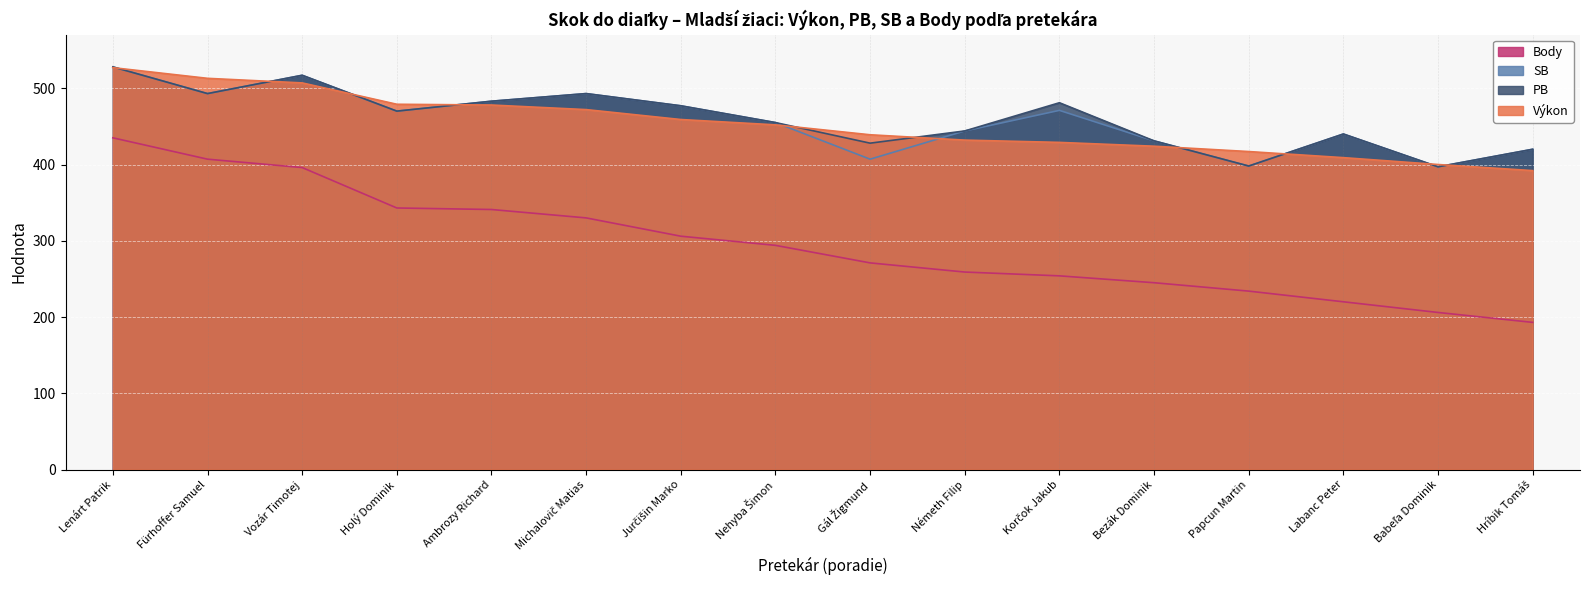

What is the sum of all PB values?

7355